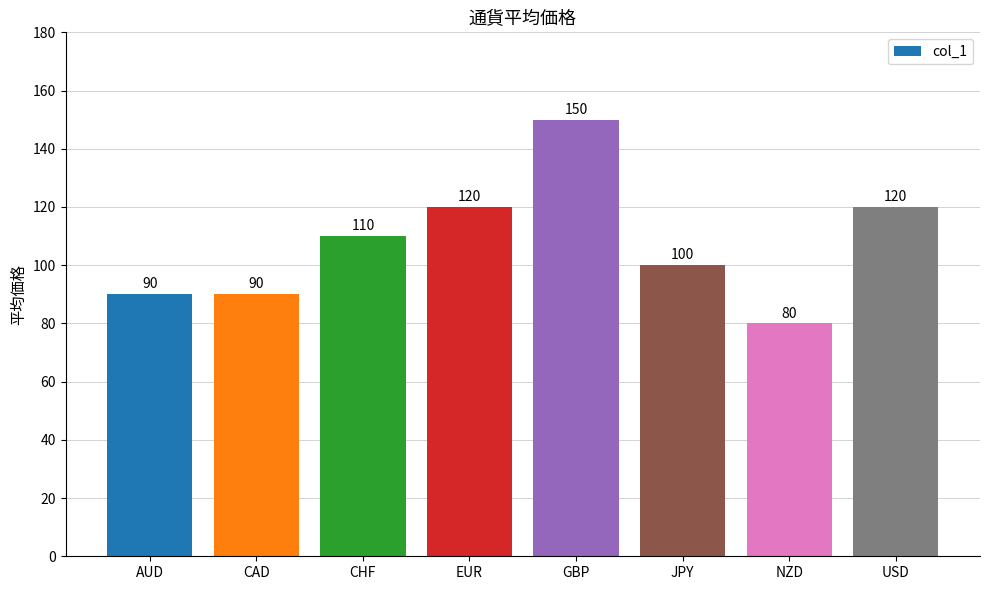

The chart shows a value of 150 at GBP. True or false?

True